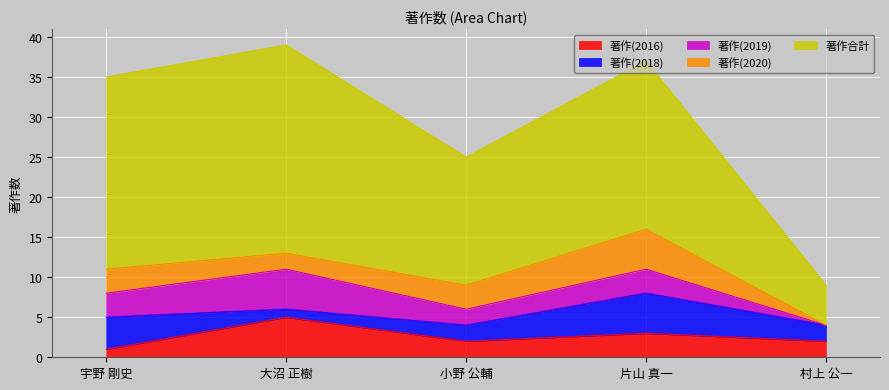

Is it true that 著作合計 equals 1 at 村上 公一?

False